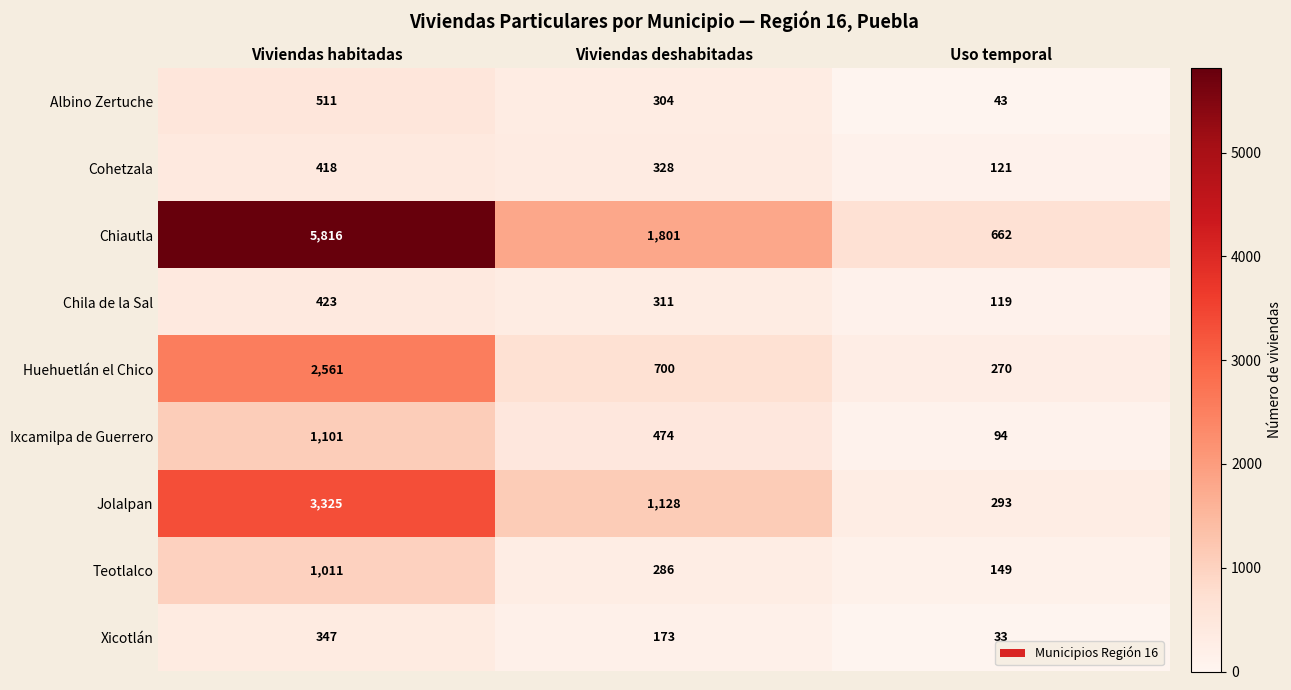

How many distinct data groups are displayed?

9